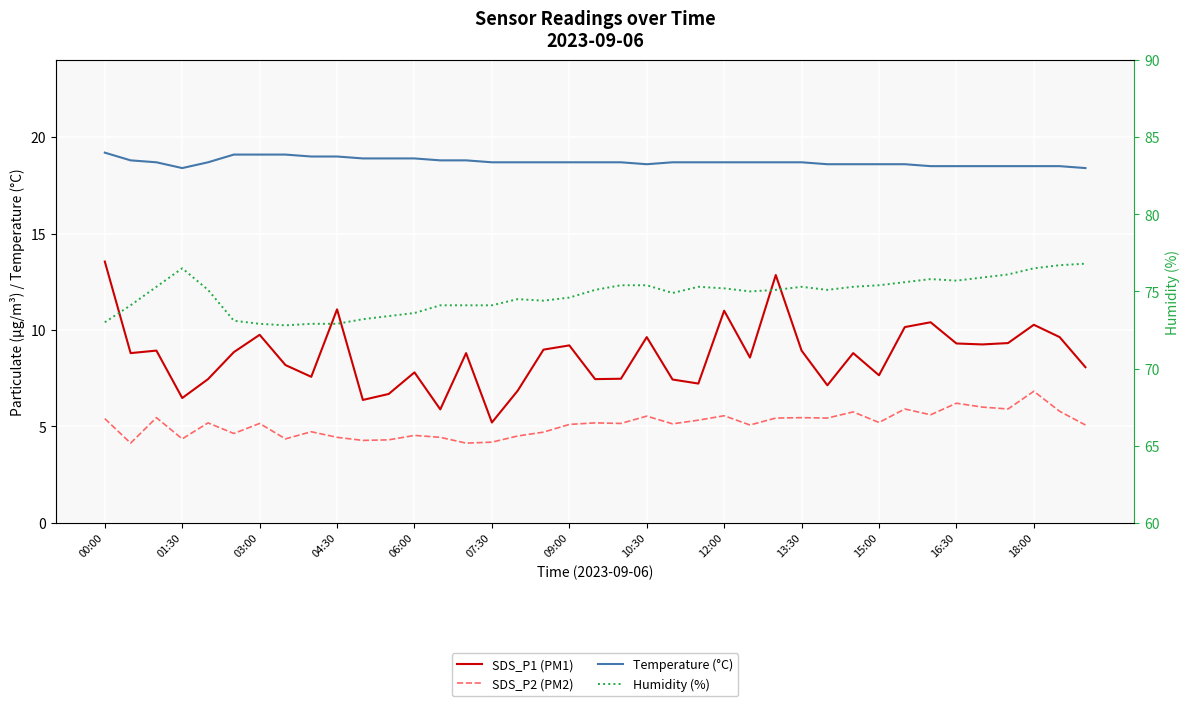

How many distinct data groups are displayed?

4